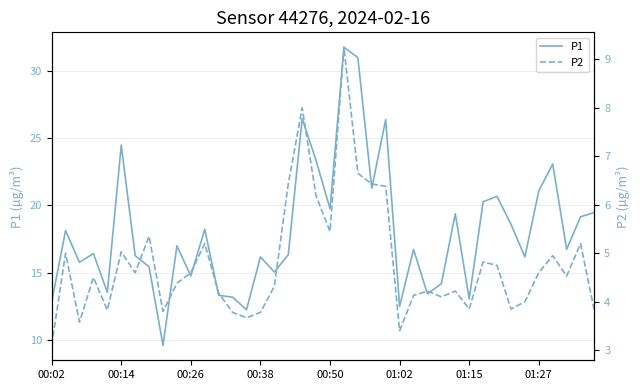

How many lines are shown in the chart?

2